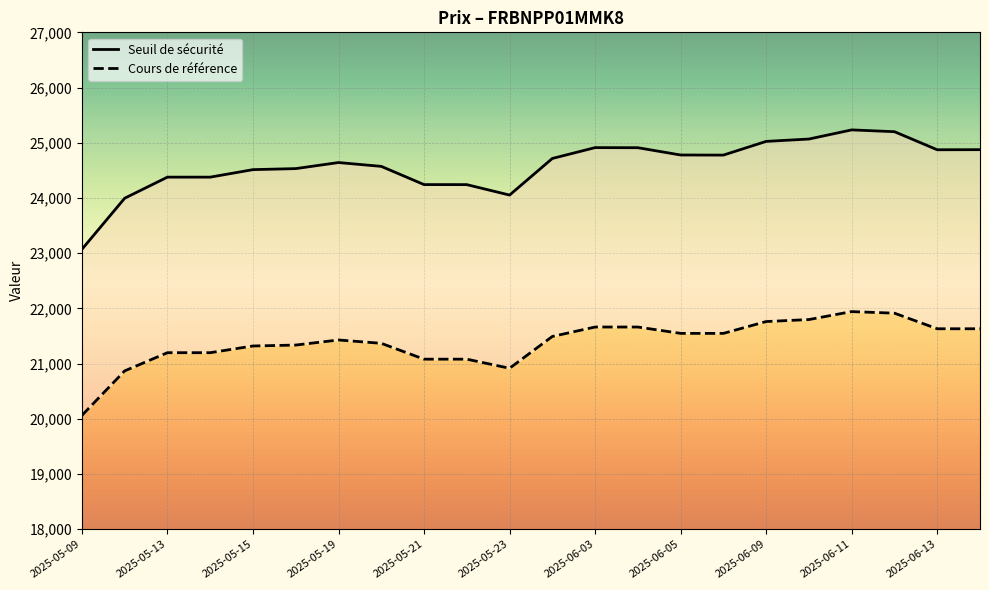

How many categories are shown in the chart?

22